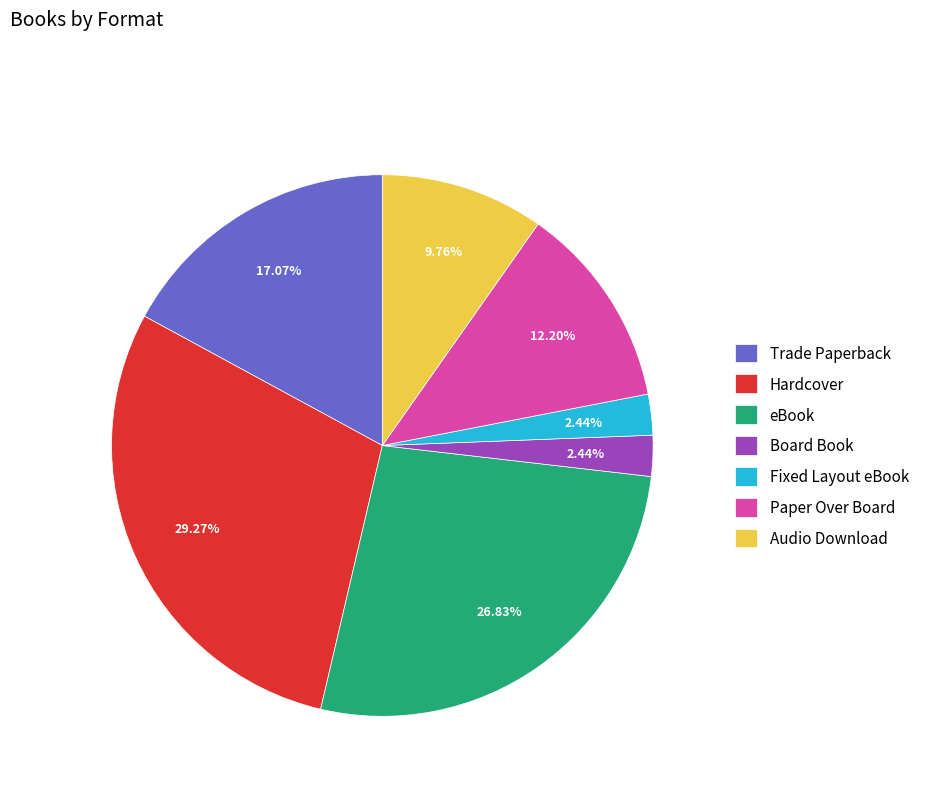

What is the largest slice in the pie chart?

Hardcover